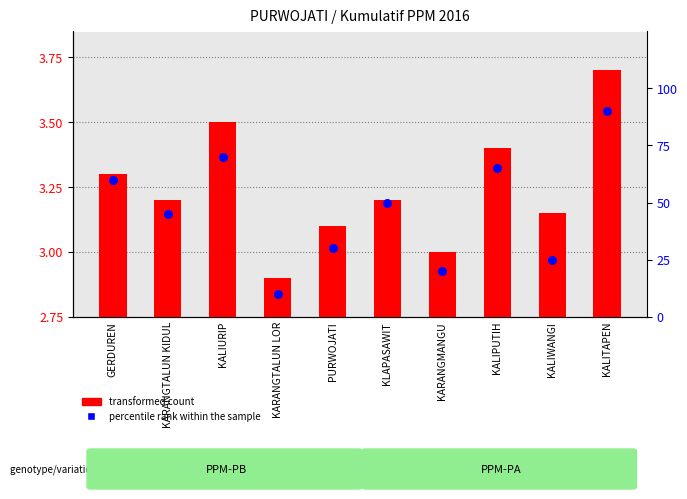

What are all the series names shown in the legend?

transformed count, percentile rank within the sample